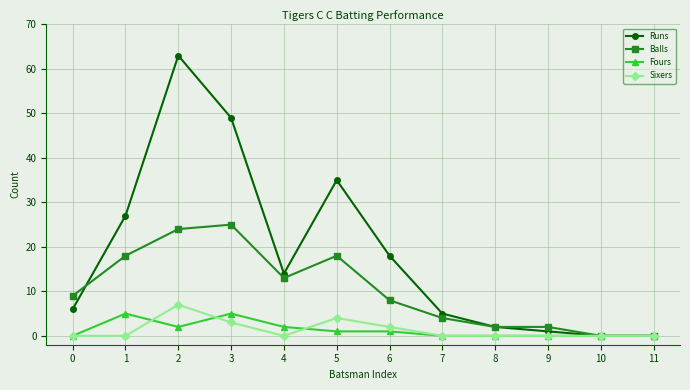

Is it true that Runs equals 22 at 4?

False